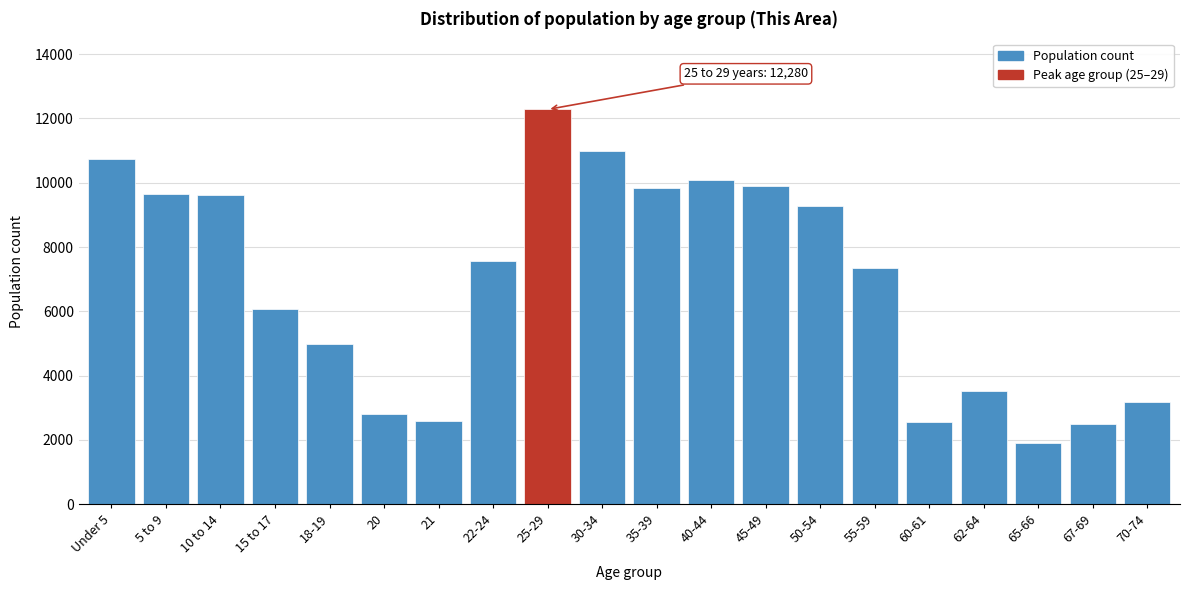

What value does the data have at Under 5, to the nearest 50?

10750